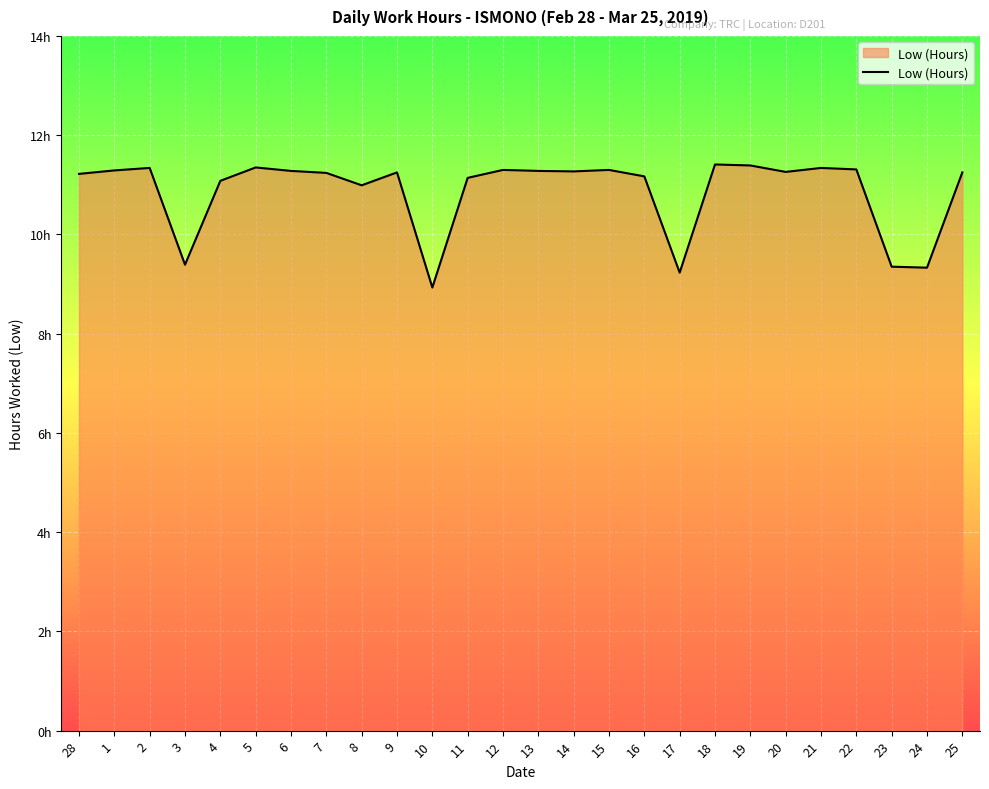

What is the value of the 24th point from the left?

9.3